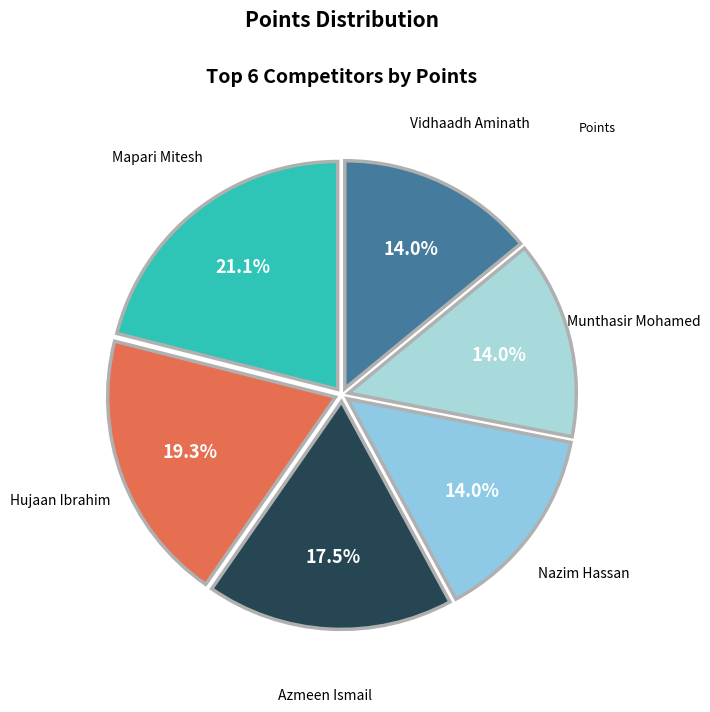

Is there any slice that represents more than half of the pie?

No